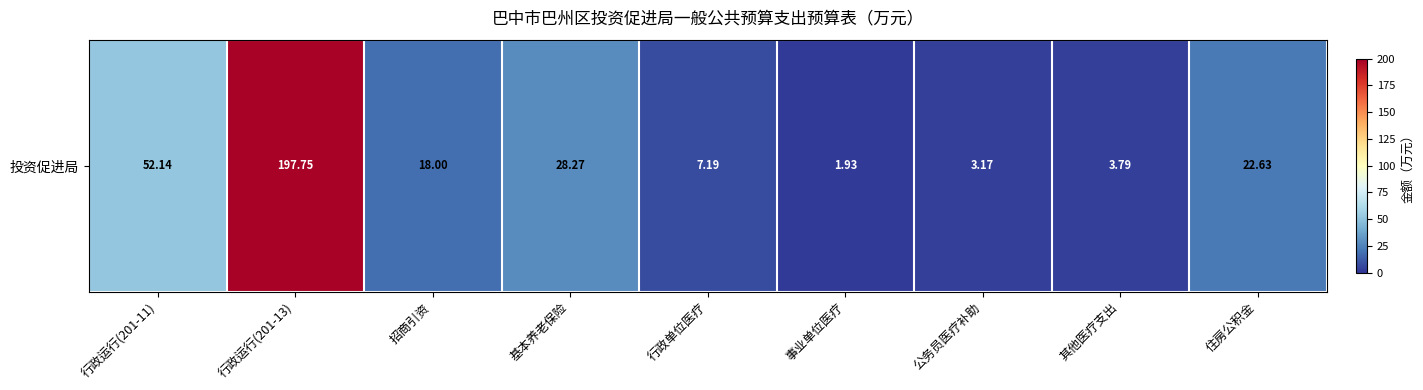

True or false: the data shows 15.1 at 基本养老保险.

False